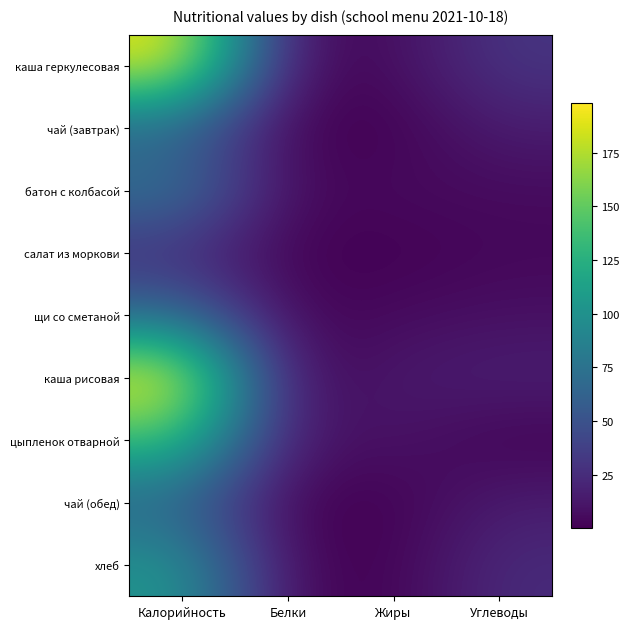

Which label corresponds to the smallest value in the chart?

Жиры